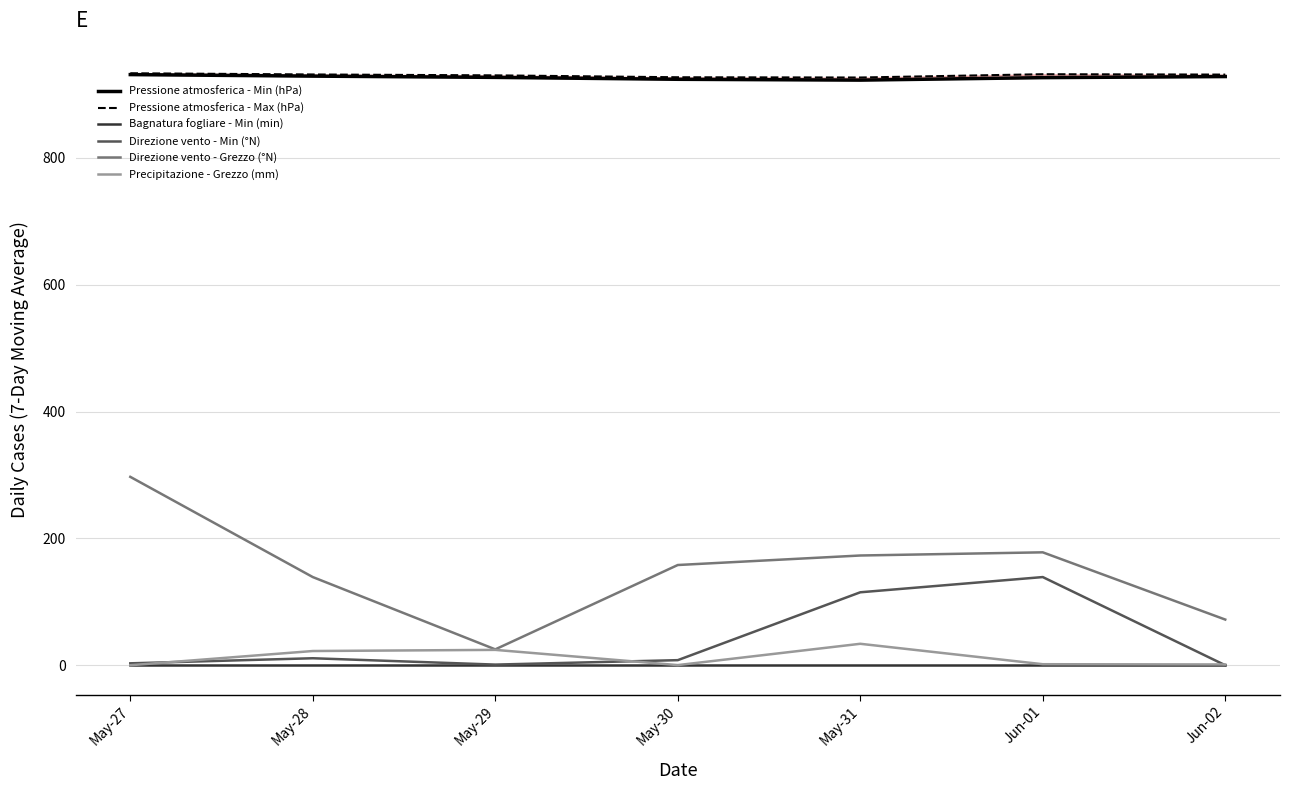

What is the average value of the Pressione atmosferica - Min (hPa) series?

926.8